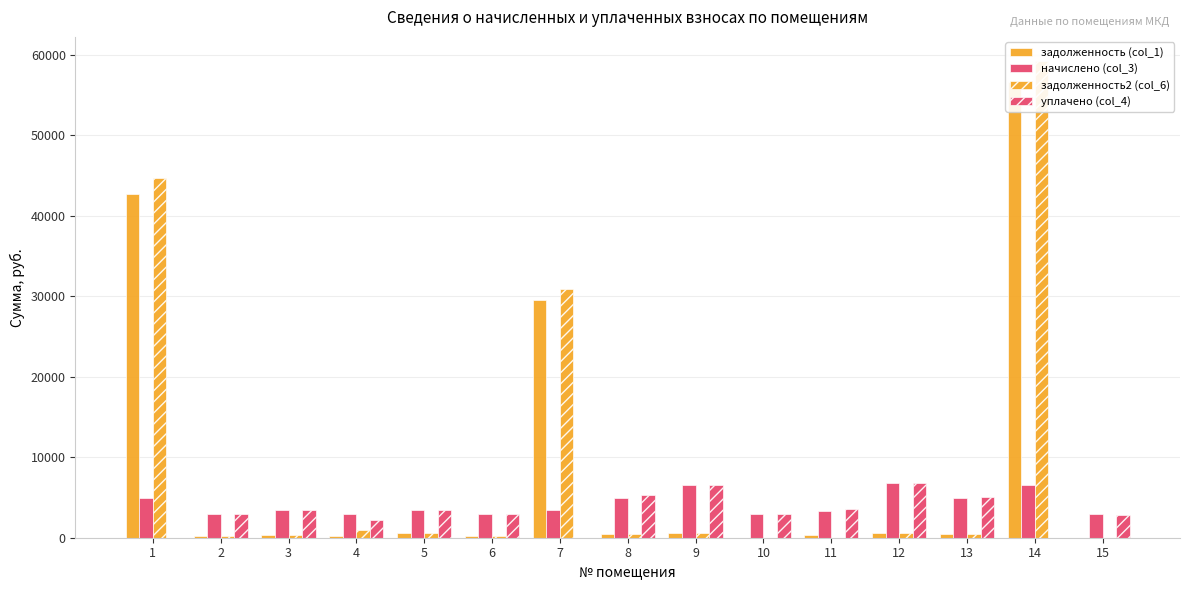

At how many categories does at least one series exceed 57579?

1